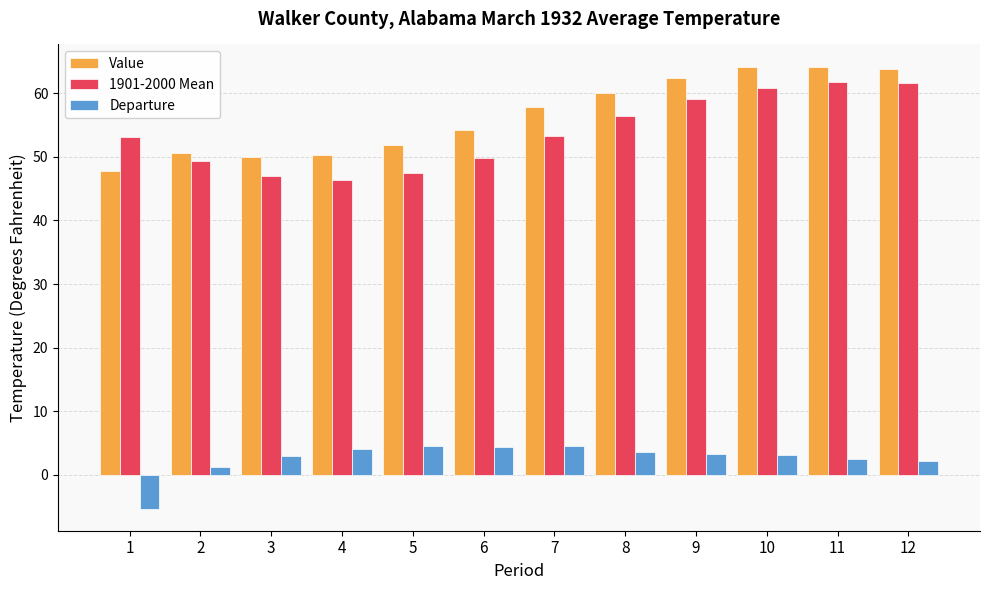

At how many categories does at least one series exceed 21?

12